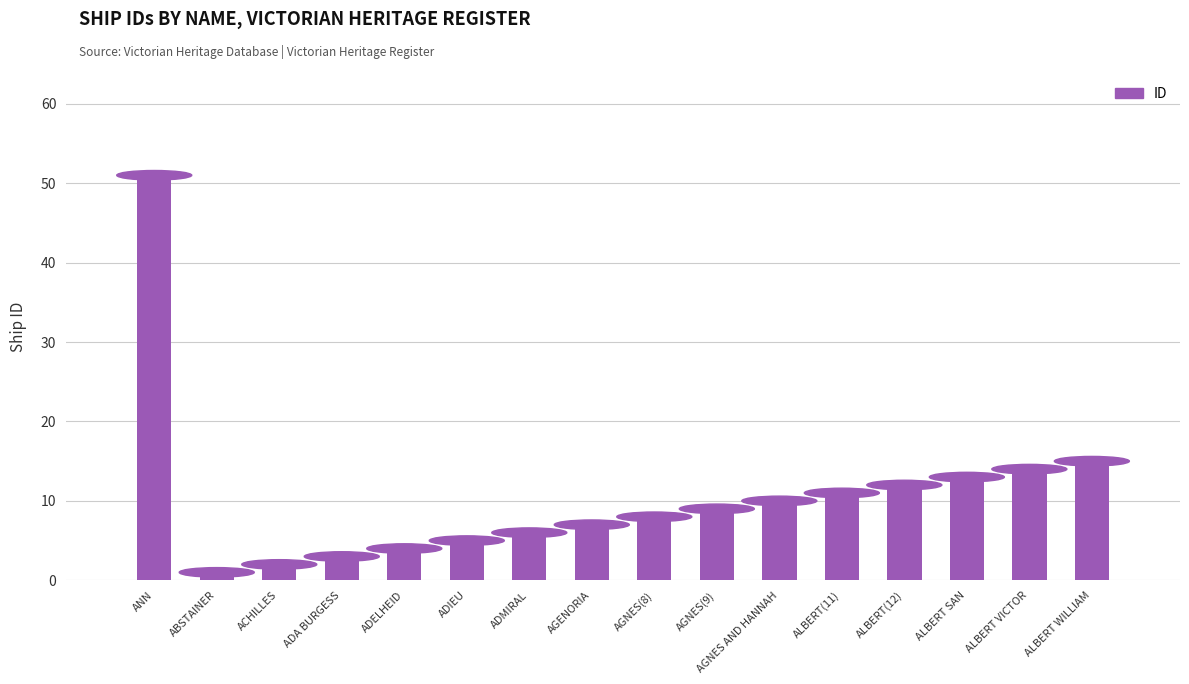

What is the label of the 16th bar from the left?

ALBERT WILLIAM